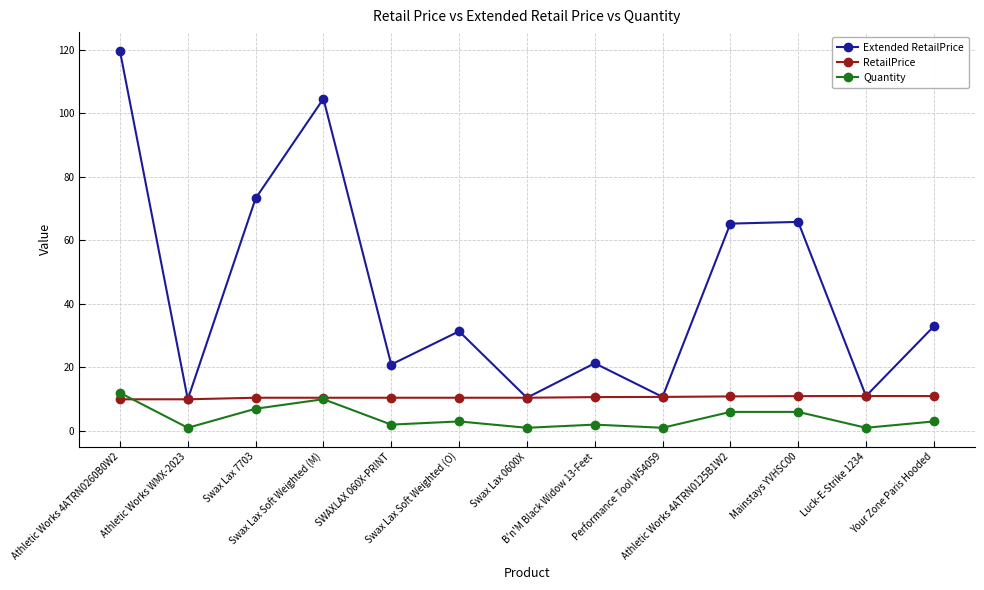

List the series in order of their overall mean, highest first.

Extended RetailPrice, RetailPrice, Quantity